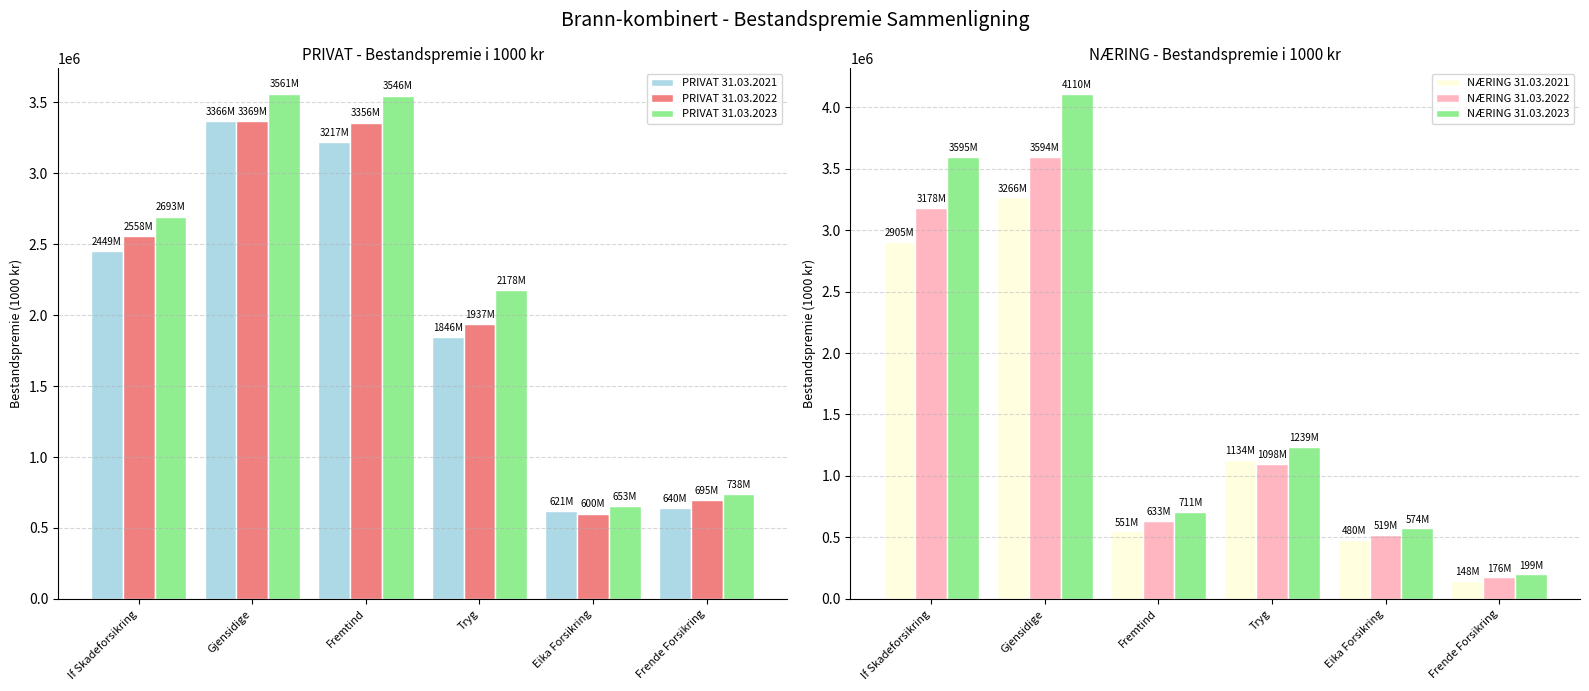

Reading right to left, what are all the values shown in this chart?

PRIVAT 31.03.2021: Frende Forsikring=639635	Eika Forsikring=621287	Tryg=1845908	Fremtind=3216655	Gjensidige=3366334	If Skadeforsikring=2448741
PRIVAT 31.03.2022: Frende Forsikring=695496	Eika Forsikring=600383	Tryg=1936641	Fremtind=3355760	Gjensidige=3368765	If Skadeforsikring=2558411
PRIVAT 31.03.2023: Frende Forsikring=737649	Eika Forsikring=653283	Tryg=2178435	Fremtind=3545586	Gjensidige=3560771	If Skadeforsikring=2693317
NÆRING 31.03.2021: Frende Forsikring=148167	Eika Forsikring=479545	Tryg=1133768	Fremtind=550879	Gjensidige=3265755	If Skadeforsikring=2904930
NÆRING 31.03.2022: Frende Forsikring=175907	Eika Forsikring=518897	Tryg=1098456	Fremtind=632568	Gjensidige=3594445	If Skadeforsikring=3177821
NÆRING 31.03.2023: Frende Forsikring=199232	Eika Forsikring=573878	Tryg=1238779	Fremtind=710753	Gjensidige=4109554	If Skadeforsikring=3595253